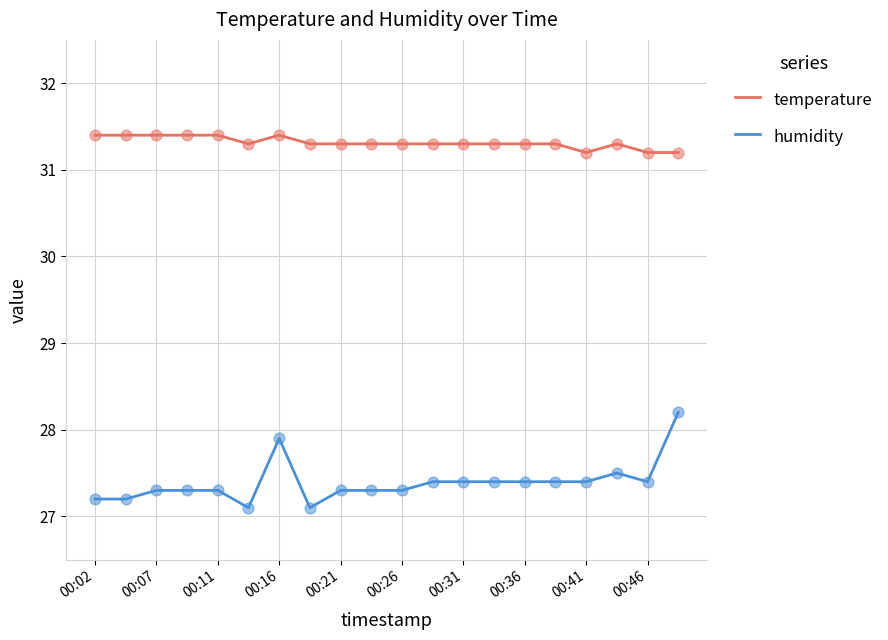

Which series has the largest total across all categories?

temperature